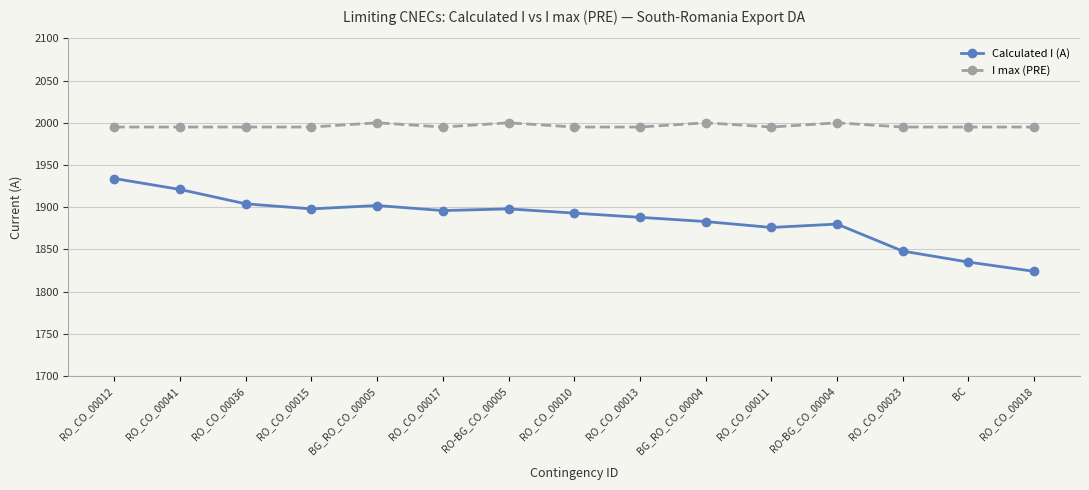

Reading left to right, list all the values displayed in this chart.

Calculated I (A): RO_CO_00012=1934	RO_CO_00041=1921	RO_CO_00036=1904	RO_CO_00015=1898	BG_RO_CO_00005=1902	RO_CO_00017=1896	RO-BG_CO_00005=1898	RO_CO_00010=1893	RO_CO_00013=1888	BG_RO_CO_00004=1883	RO_CO_00011=1876	RO-BG_CO_00004=1880	RO_CO_00023=1848	BC=1835	RO_CO_00018=1824
I max (PRE): RO_CO_00012=1995	RO_CO_00041=1995	RO_CO_00036=1995	RO_CO_00015=1995	BG_RO_CO_00005=2000	RO_CO_00017=1995	RO-BG_CO_00005=2000	RO_CO_00010=1995	RO_CO_00013=1995	BG_RO_CO_00004=2000	RO_CO_00011=1995	RO-BG_CO_00004=2000	RO_CO_00023=1995	BC=1995	RO_CO_00018=1995